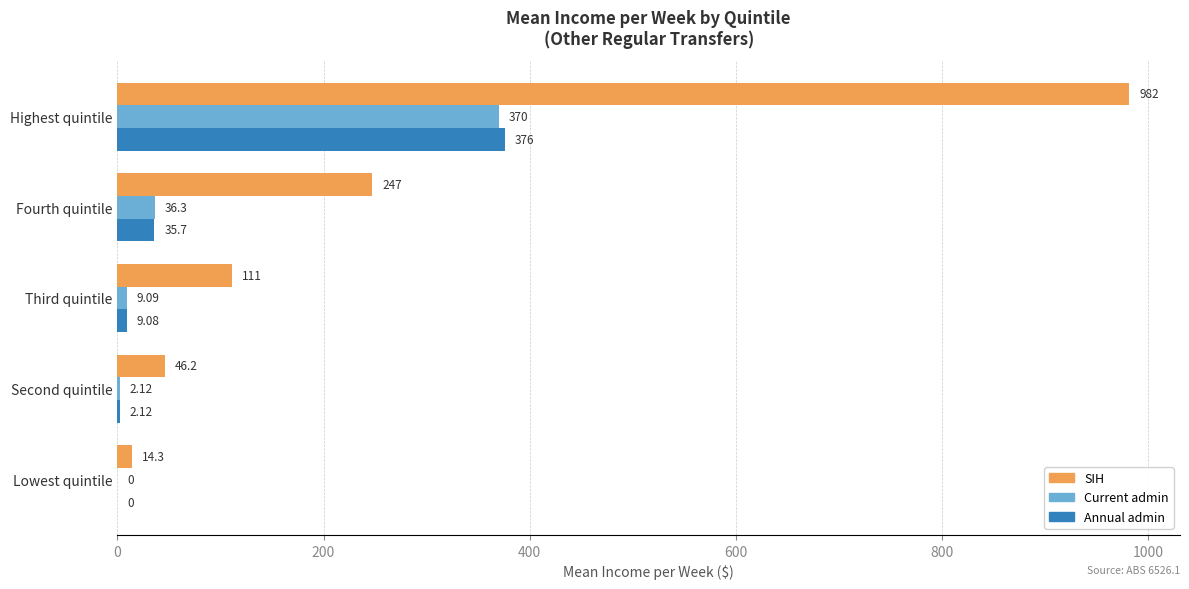

Is the value of Annual admin at Highest quintile greater than the value of SIH at Highest quintile?

No